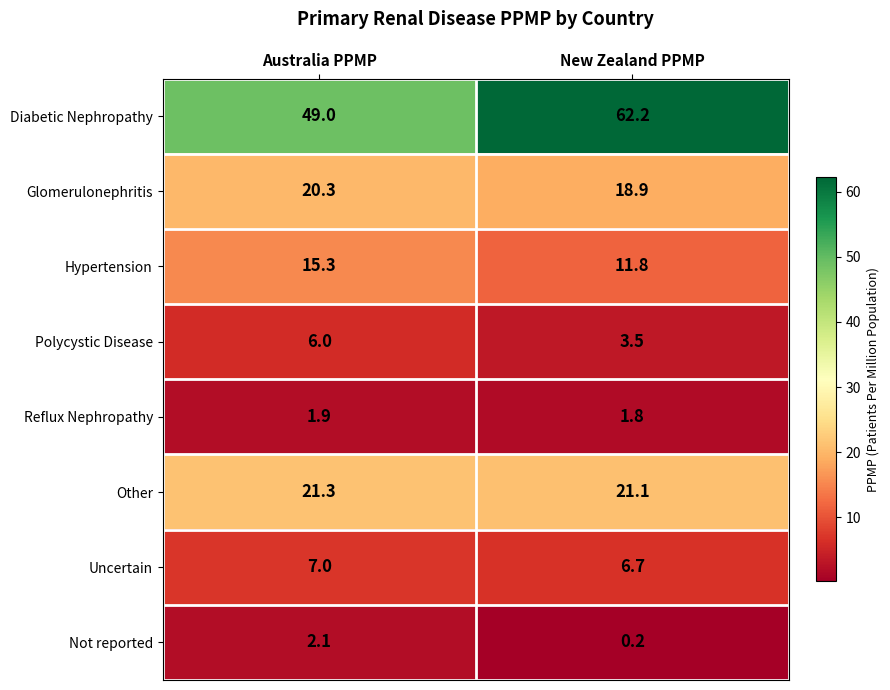

At how many categories does at least one series exceed 17?

2